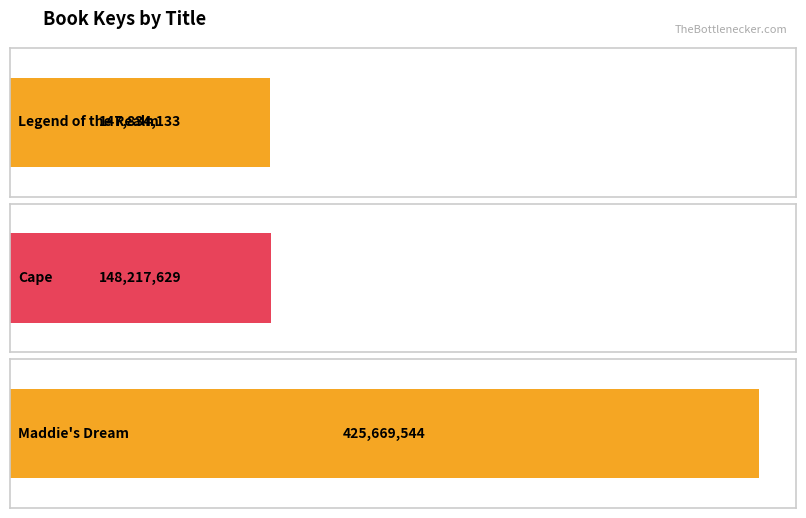

What is the label of the 1st bar from the left?

Legend of the Realm